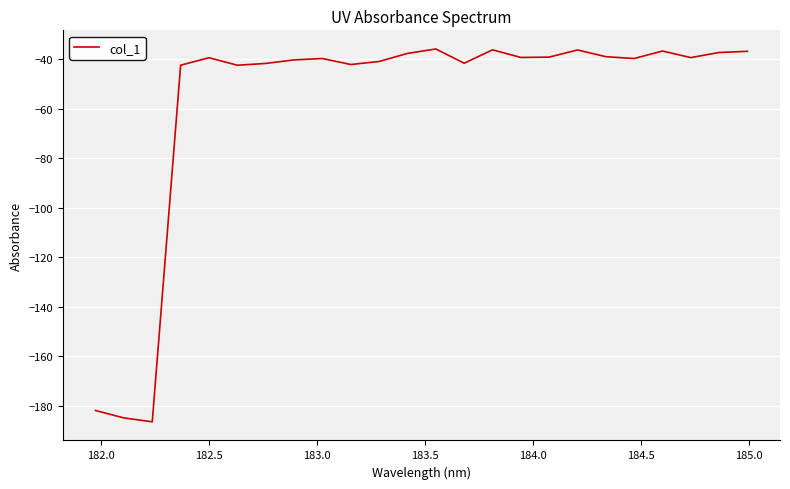

What is the smallest value displayed?

-186.5